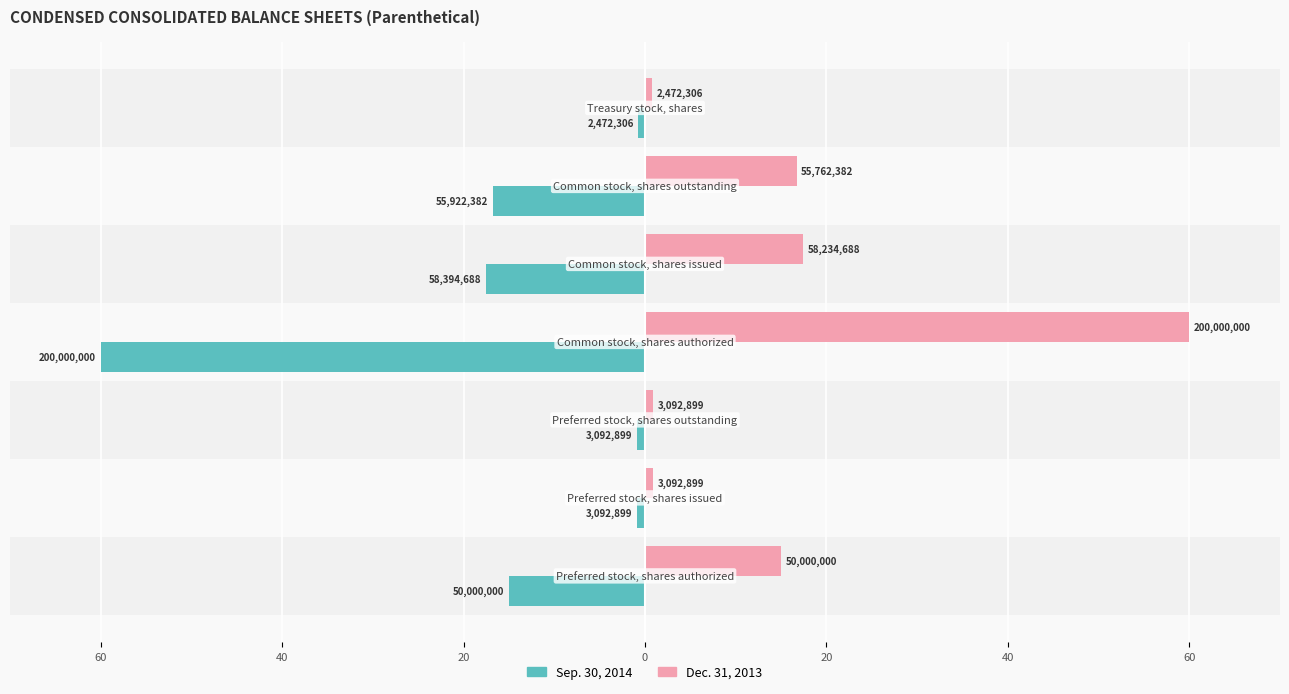

What are all the series names shown in the legend?

Sep. 30, 2014, Dec. 31, 2013